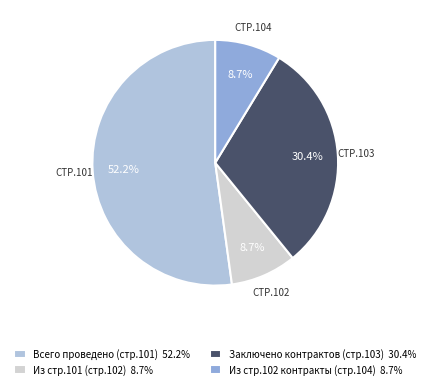

Is the sum of СТР.102 and СТР.103 greater than half?

No